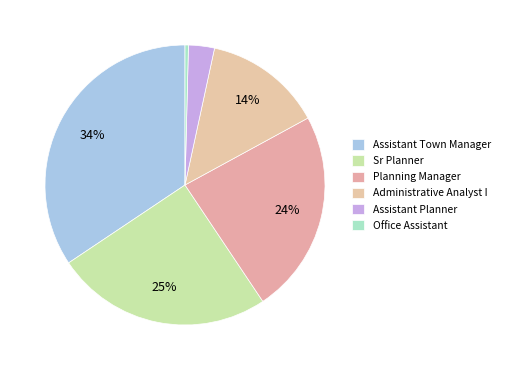

How many segments does this pie chart have?

6